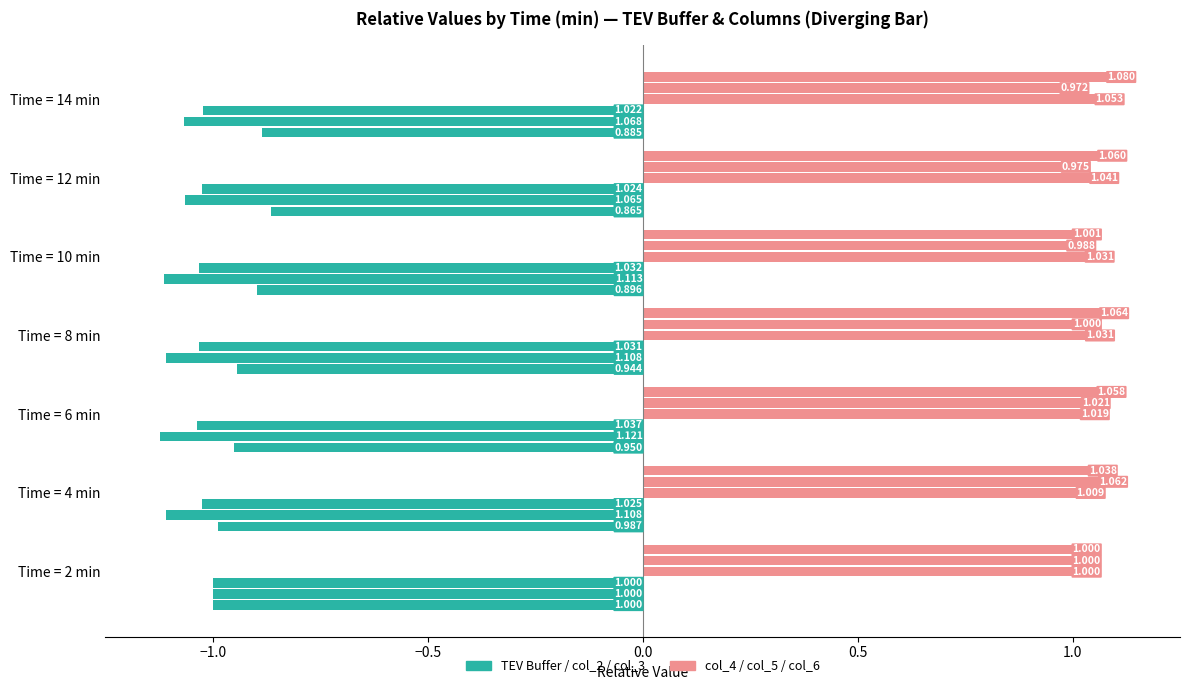

What is the label of the 2nd bar from the right?

Time = 12 min